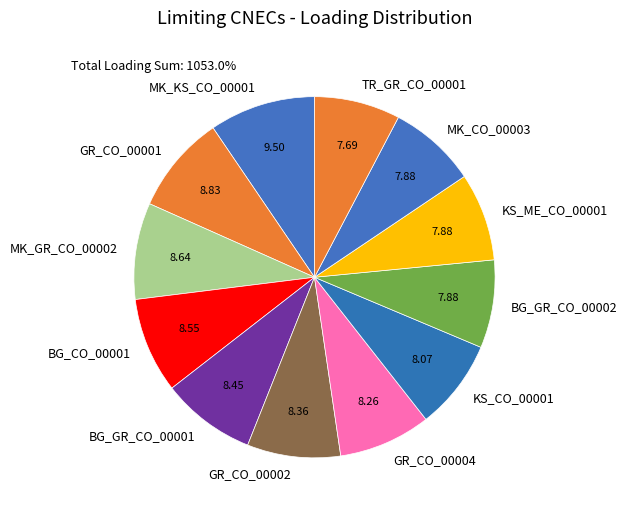

Between MK_KS_CO_00001 and GR_CO_00001, which is larger?

MK_KS_CO_00001